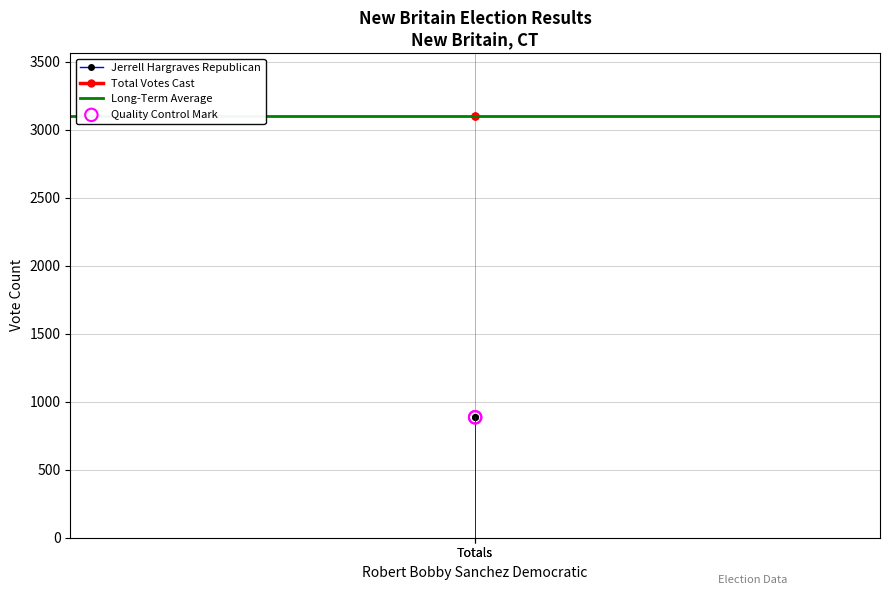

Is the value of Long-Term Average at Totals greater than the value of Jerrell Hargraves Republican at Totals?

Yes